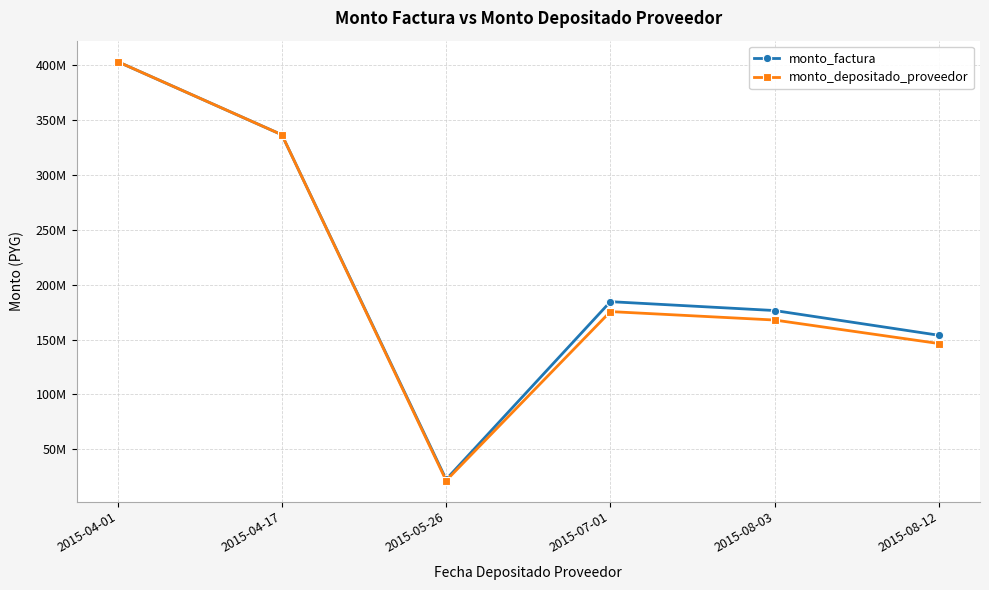

Where is the first local maximum for monto_factura?

2015-07-01